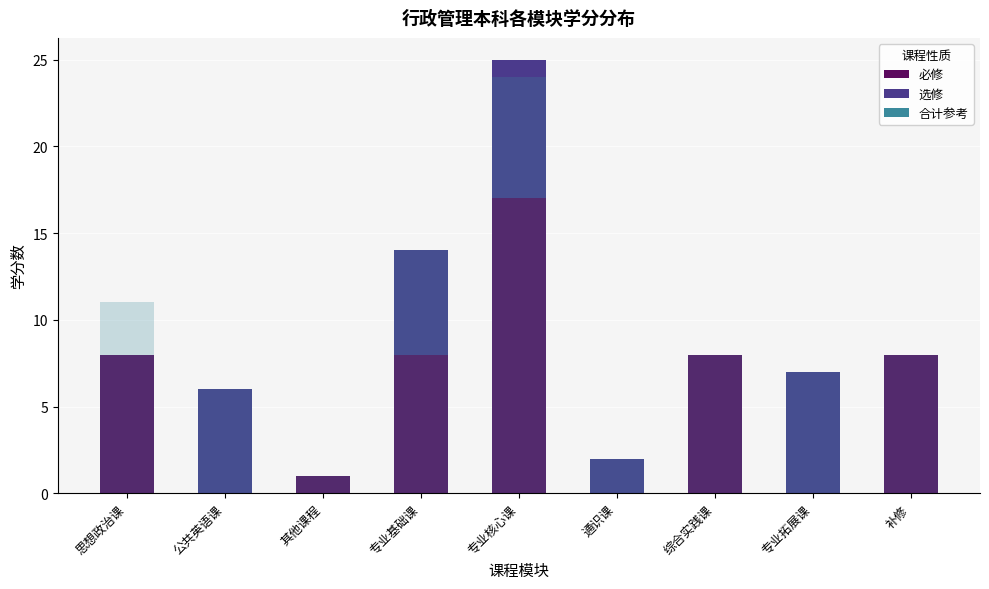

What position from the right is 专业核心课?

5